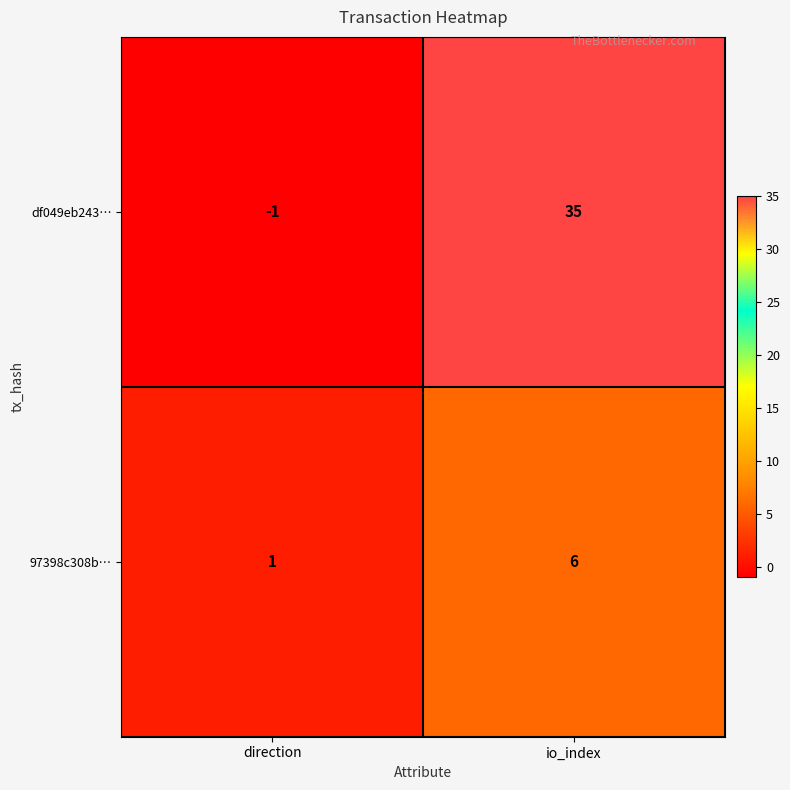

Reading left to right, transcribe all the data shown in this chart.

df049eb243…: direction=-1	io_index=35
97398c308b…: direction=1	io_index=6